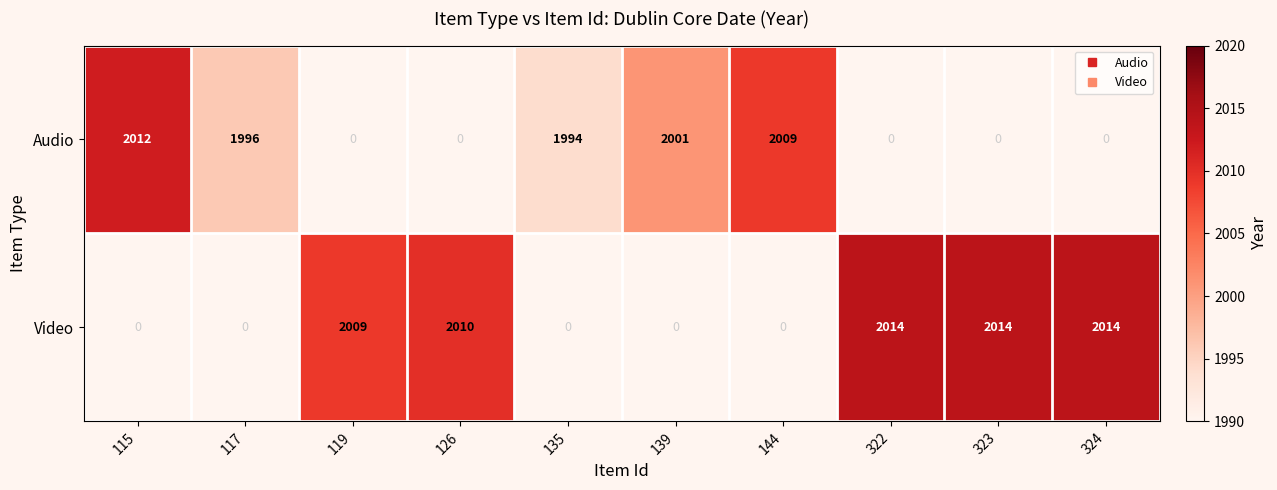

Rank the series by their average value, from highest to lowest.

Video, Audio